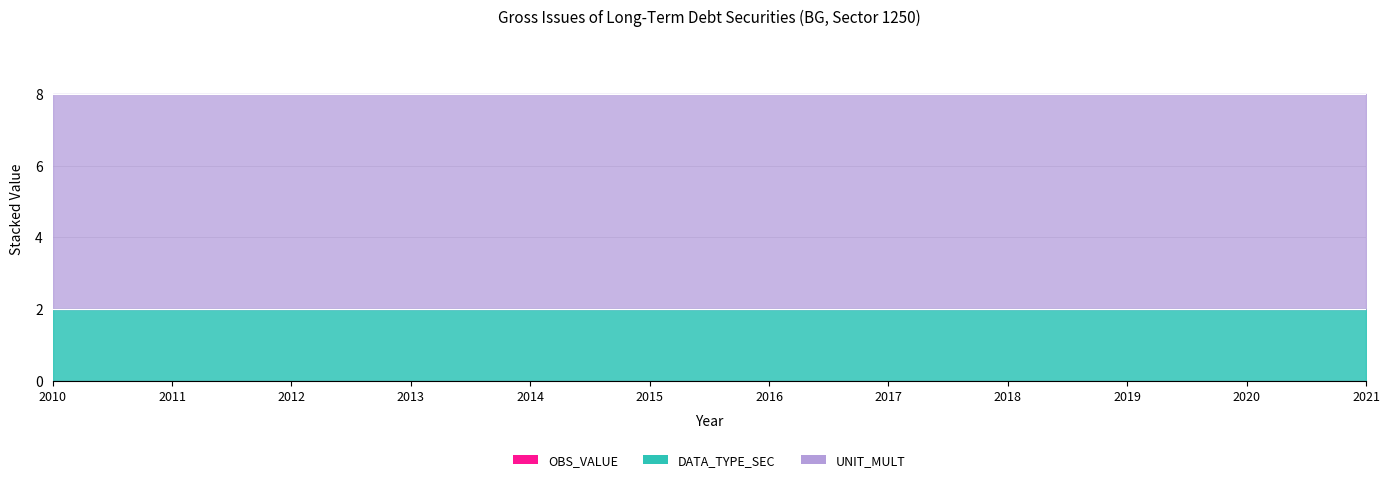

Reading right to left, what are all the values shown in this chart?

OBS_VALUE: 2021=0	2020=0	2019=0	2018=0	2017=0	2016=0	2015=0	2014=0	2013=0	2012=0	2011=0	2010=0
DATA_TYPE_SEC: 2021=2	2020=2	2019=2	2018=2	2017=2	2016=2	2015=2	2014=2	2013=2	2012=2	2011=2	2010=2
UNIT_MULT: 2021=6	2020=6	2019=6	2018=6	2017=6	2016=6	2015=6	2014=6	2013=6	2012=6	2011=6	2010=6